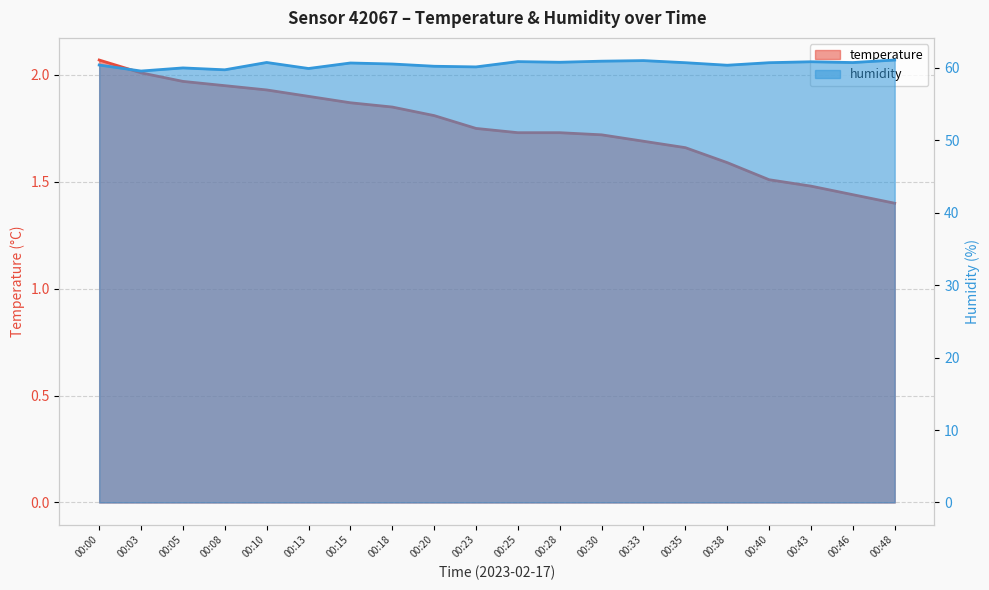

What is the difference between the second highest and minimum values in the temperature series?

0.6